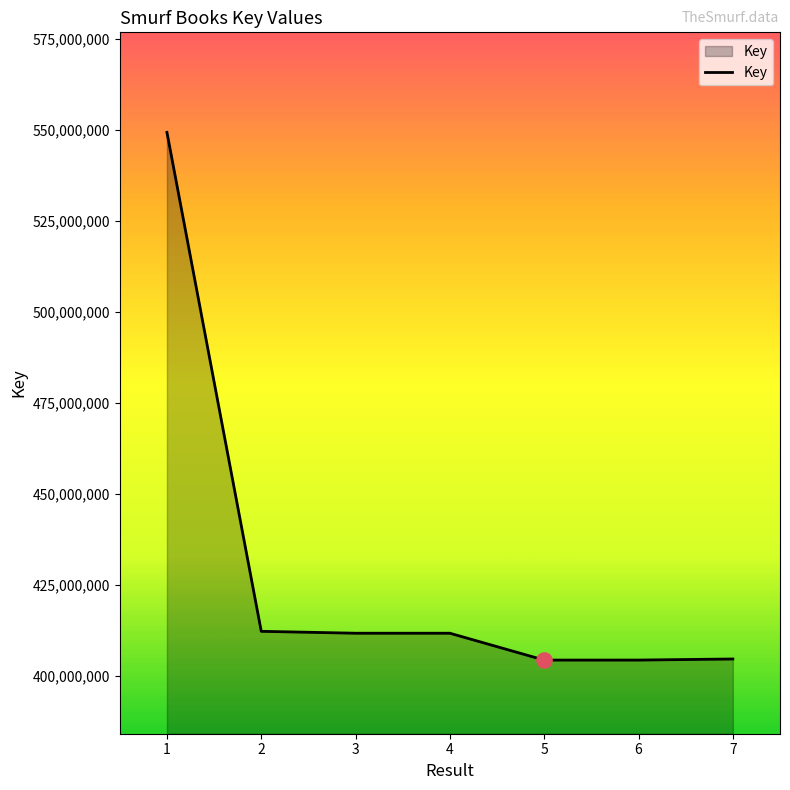

What is the change in value from 3 to 5?

-7376262